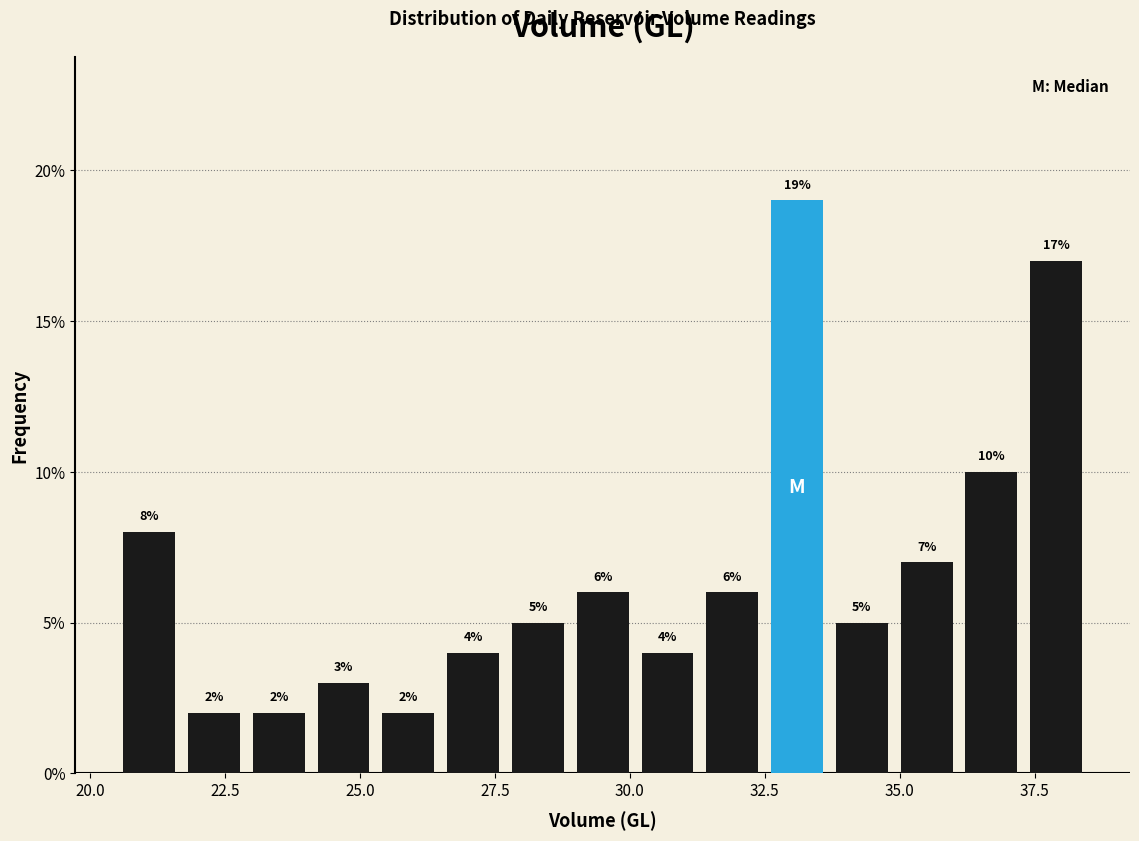

Around what value on the x-axis is the tallest bar? Give the approximate position of its centre, as read against the axis.

33.0